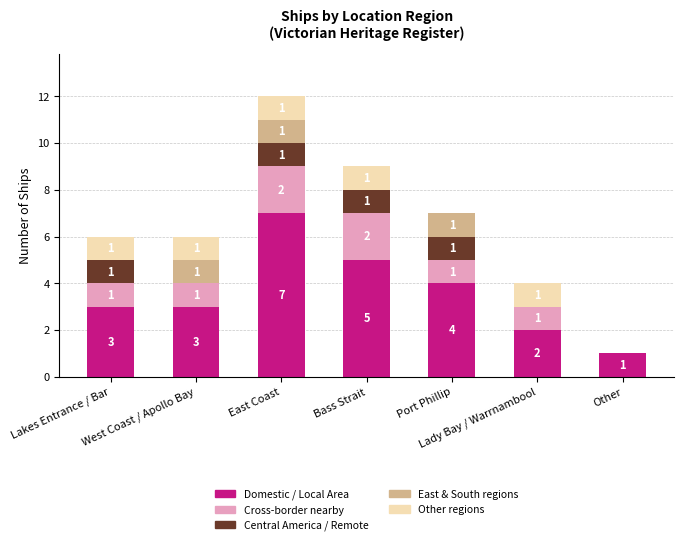

How many categories are shown in the chart?

7